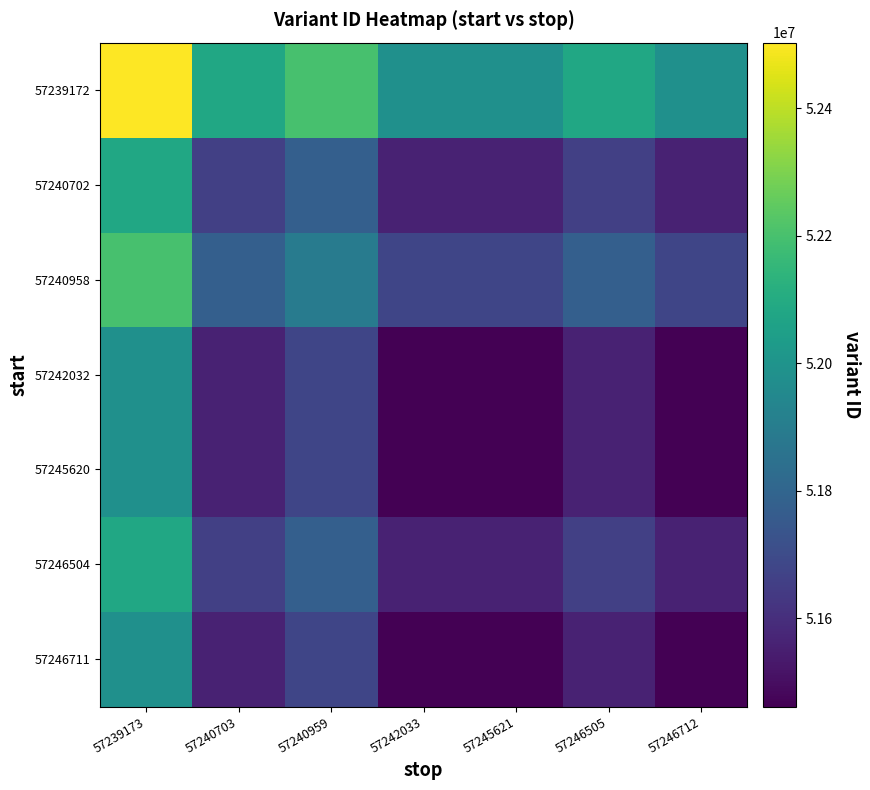

At how many categories does at least one series exceed 51731062?

7